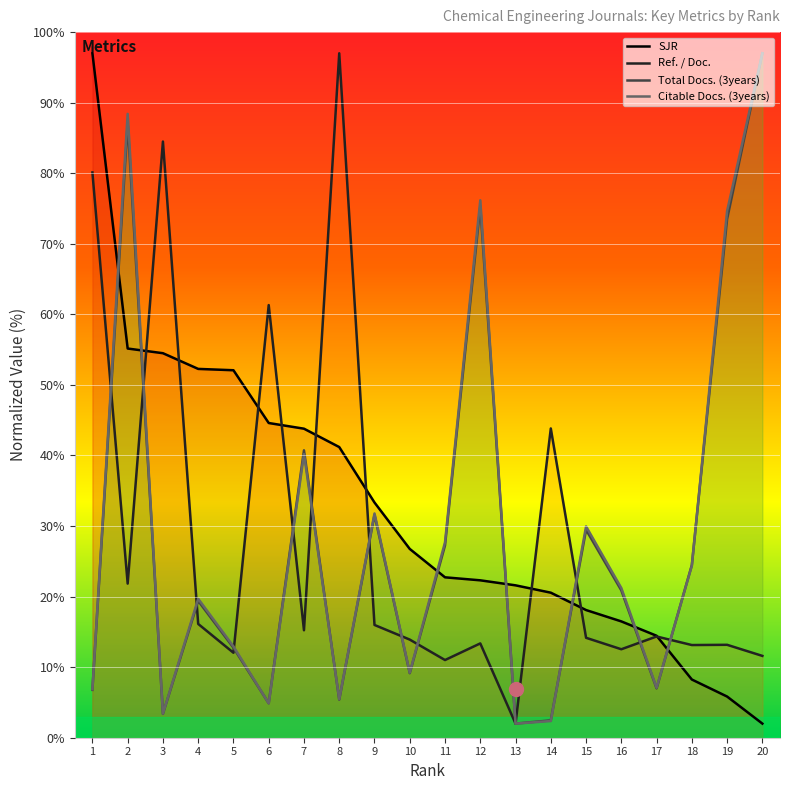

Which category has the highest value in the Total Docs. (3years) series?

20